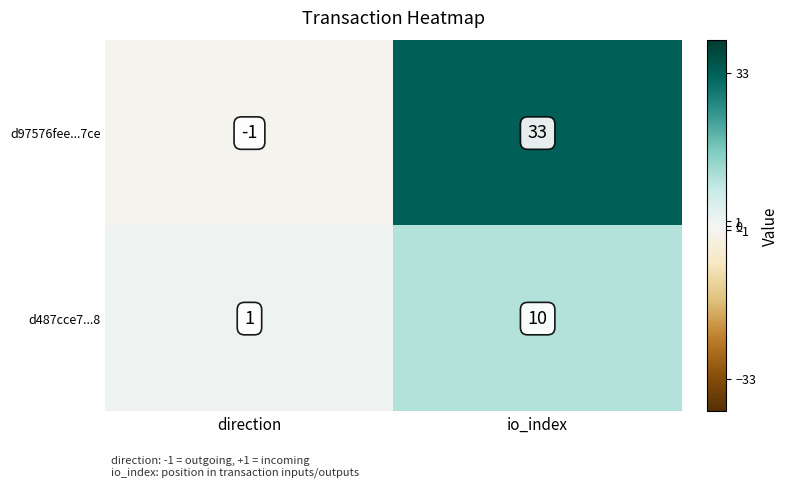

Which series has the largest total across all categories?

d97576fee...7ce